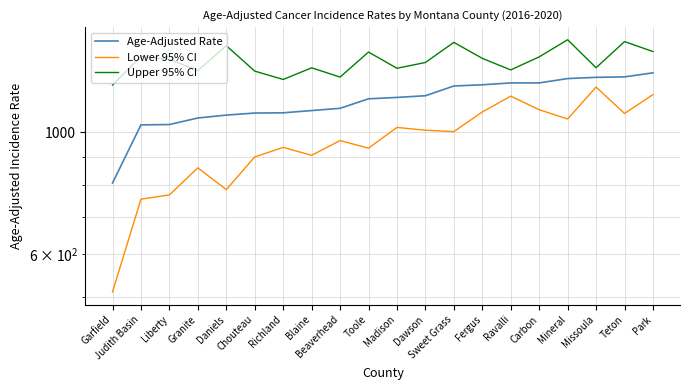

What is the difference between the maximum and second lowest values in the Age-Adjusted Rate series?

251.1